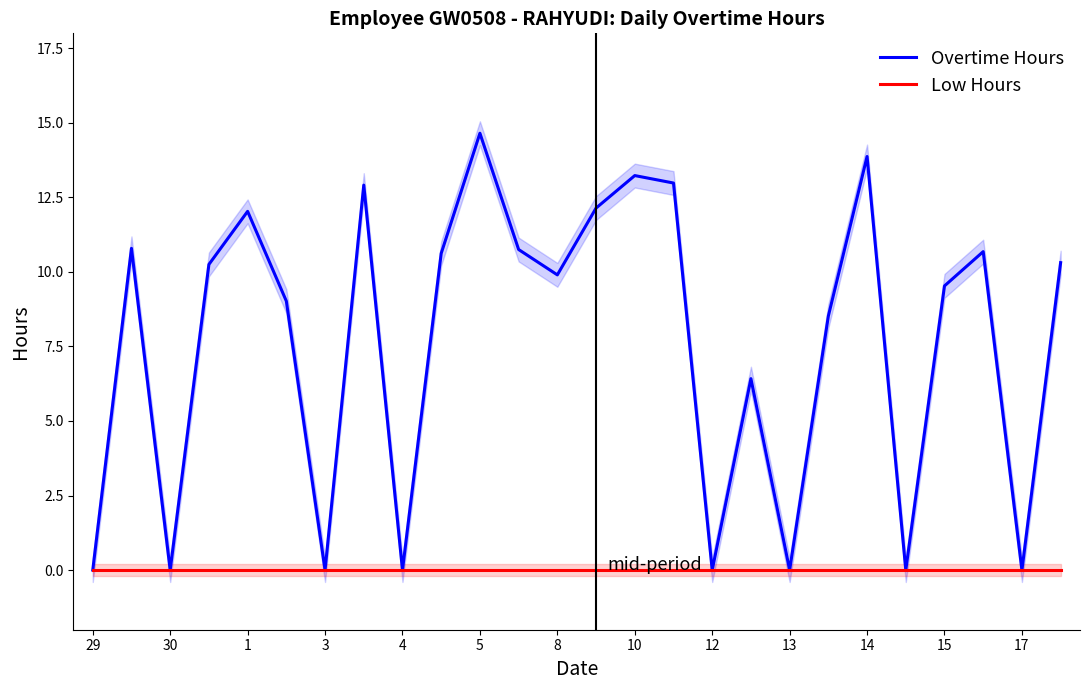

Is it true that Overtime Hours equals 0.0 at 17?

True